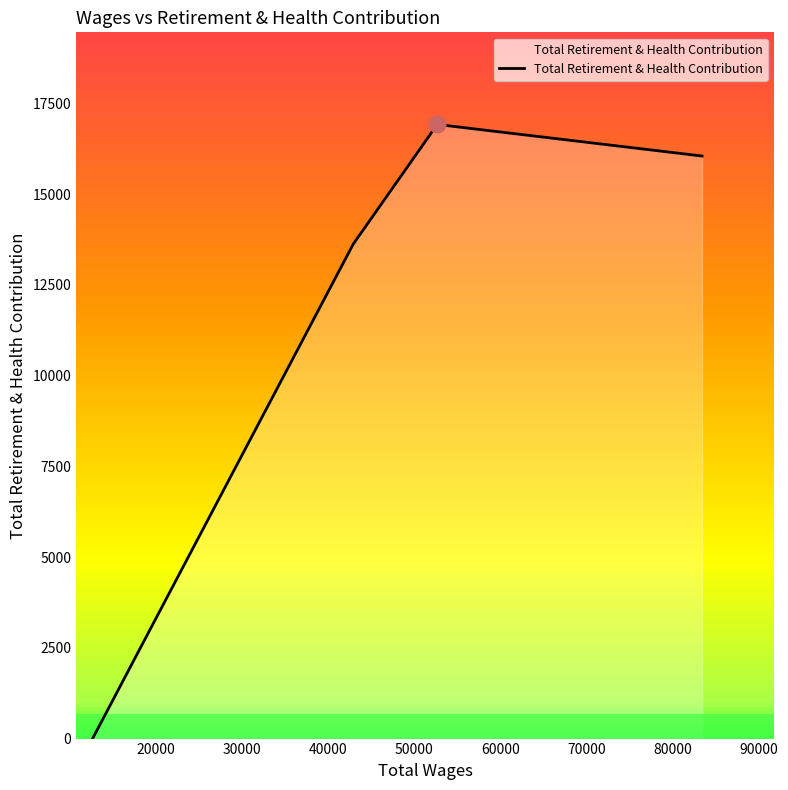

Does the chart display data point markers on the line(s)?

No